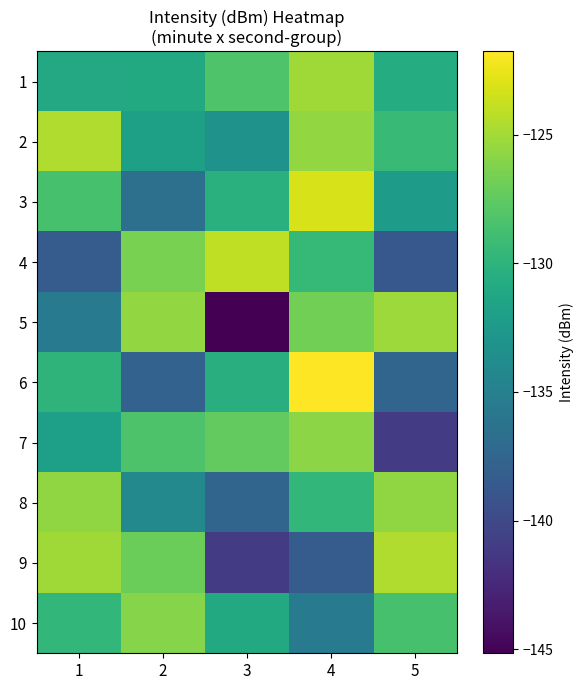

Which category has the highest value in the 6 series?

4